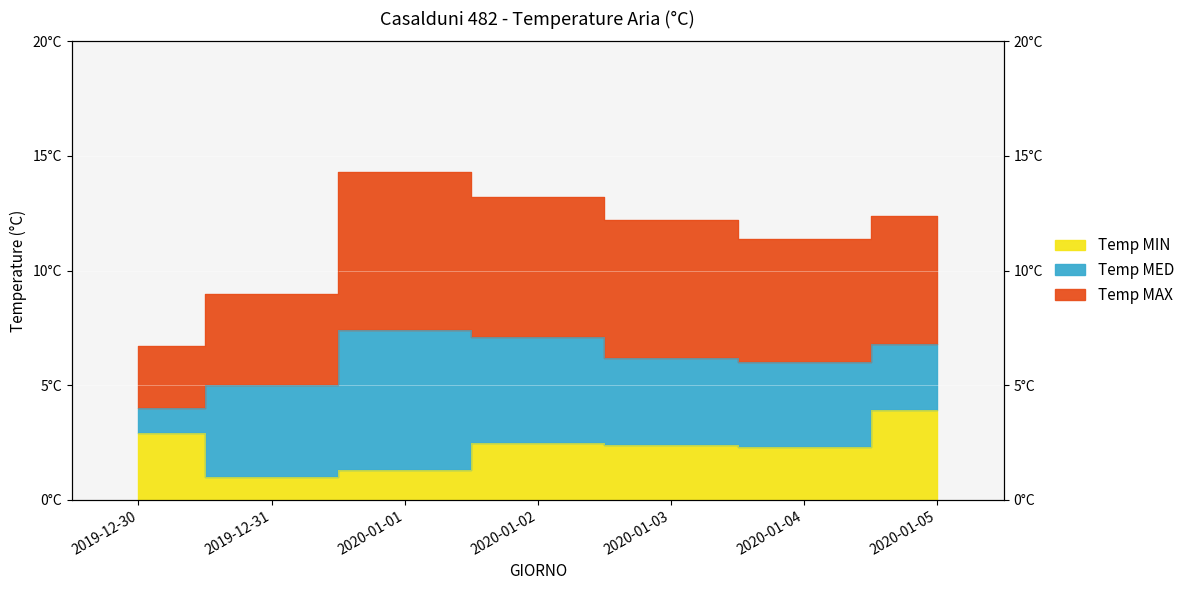

What is the sum of the Temp MED values at 2020-01-03 and 2019-12-31?

11.2